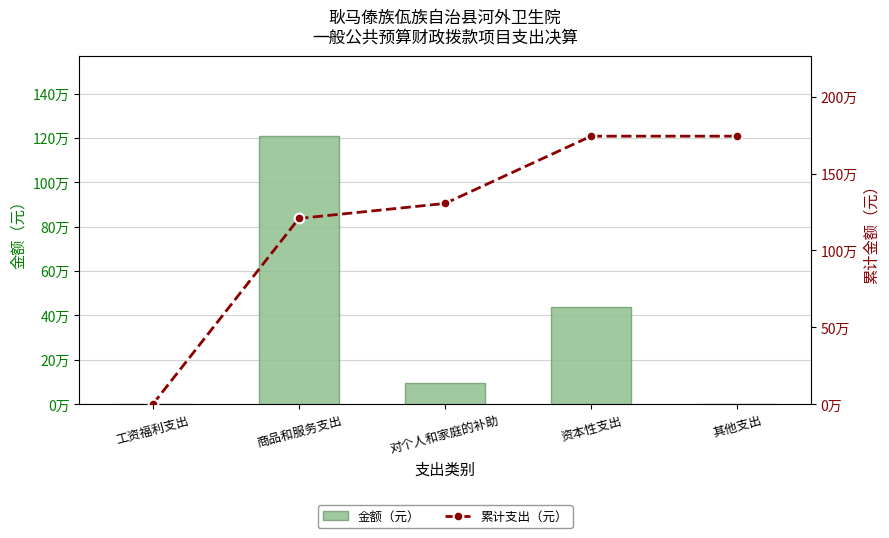

What is the maximum value for 金额（元）?

1208060.0